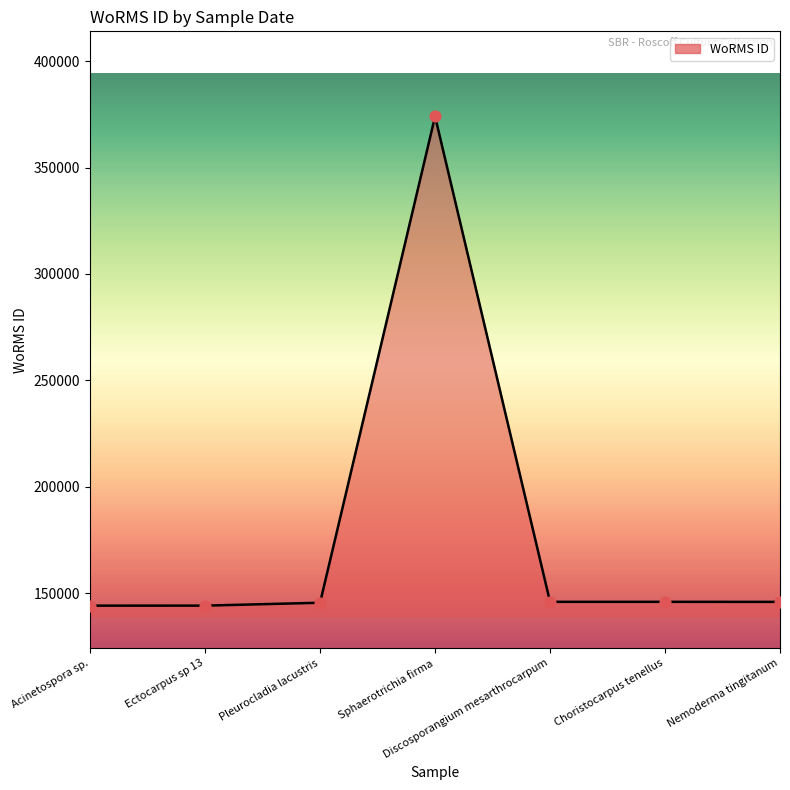

What is the ratio of the value at Acinetospora sp. to the value at Choristocarpus tenellus?

1.0